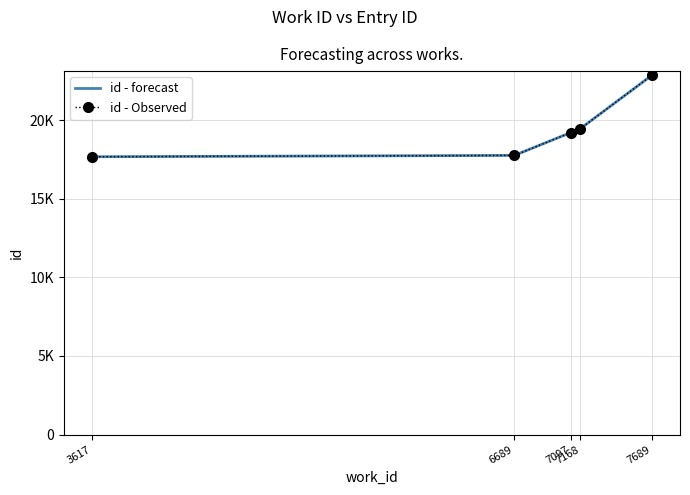

Which category has the lowest value in the id - forecast series?

3617